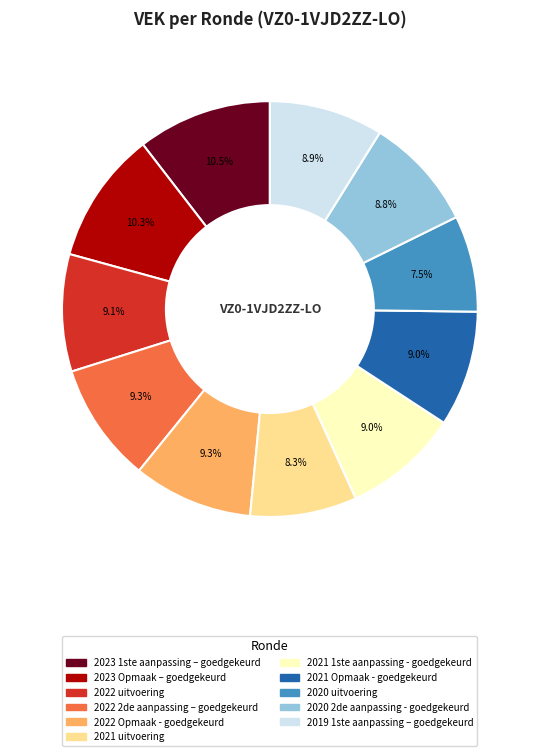

What percentage do 2020 uitvoering and 2021 Opmaak - goedgekeurd together represent?

16.5%